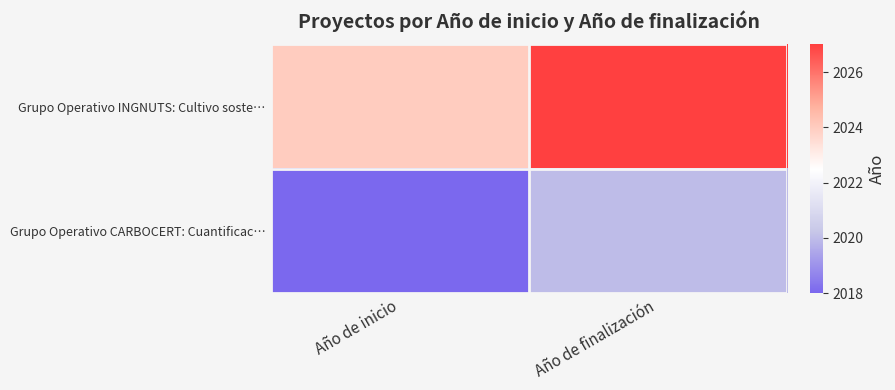

At how many categories does at least one series exceed 2018?

2